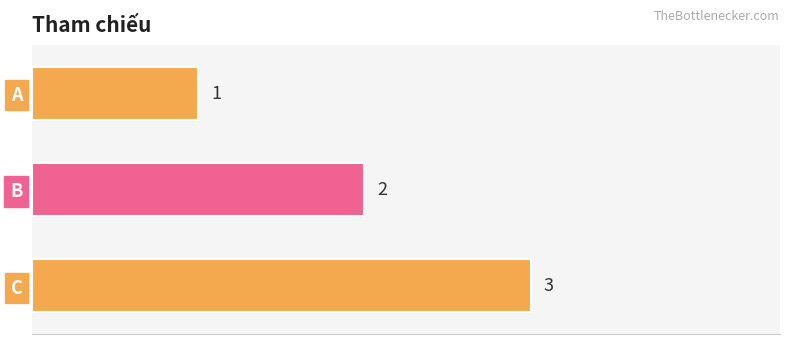

What is the value of the 1st bar from the top?

1